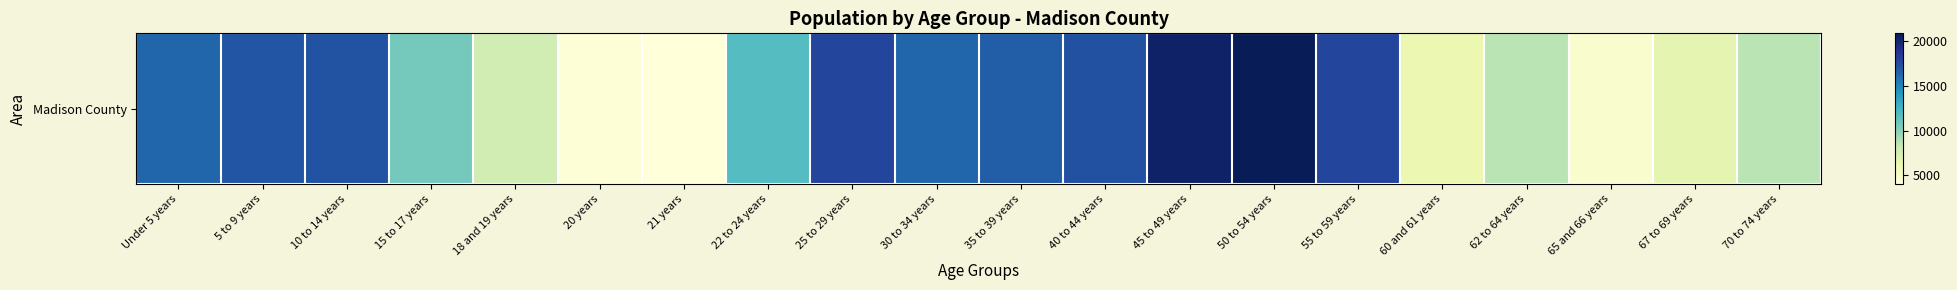

Which has a higher value, Under 5 years or 62 to 64 years?

Under 5 years